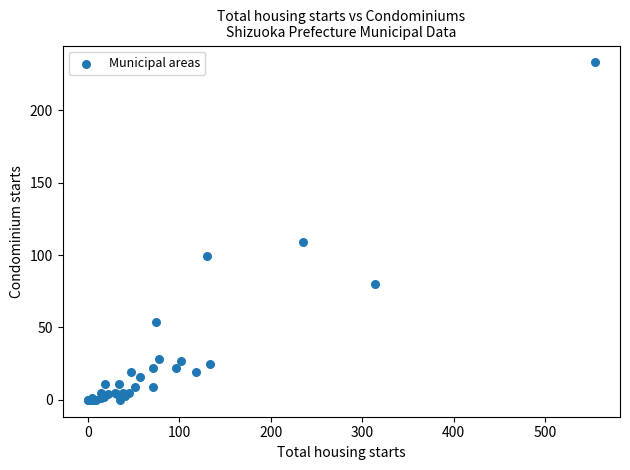

What Y value in the scatter plot is closest to 116?

109